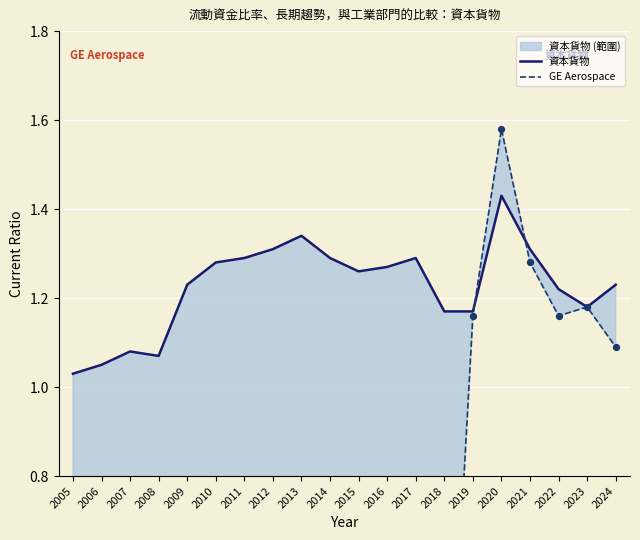

Is the value of GE Aerospace at 2017 greater than the value of 資本貨物 at 2016?

No